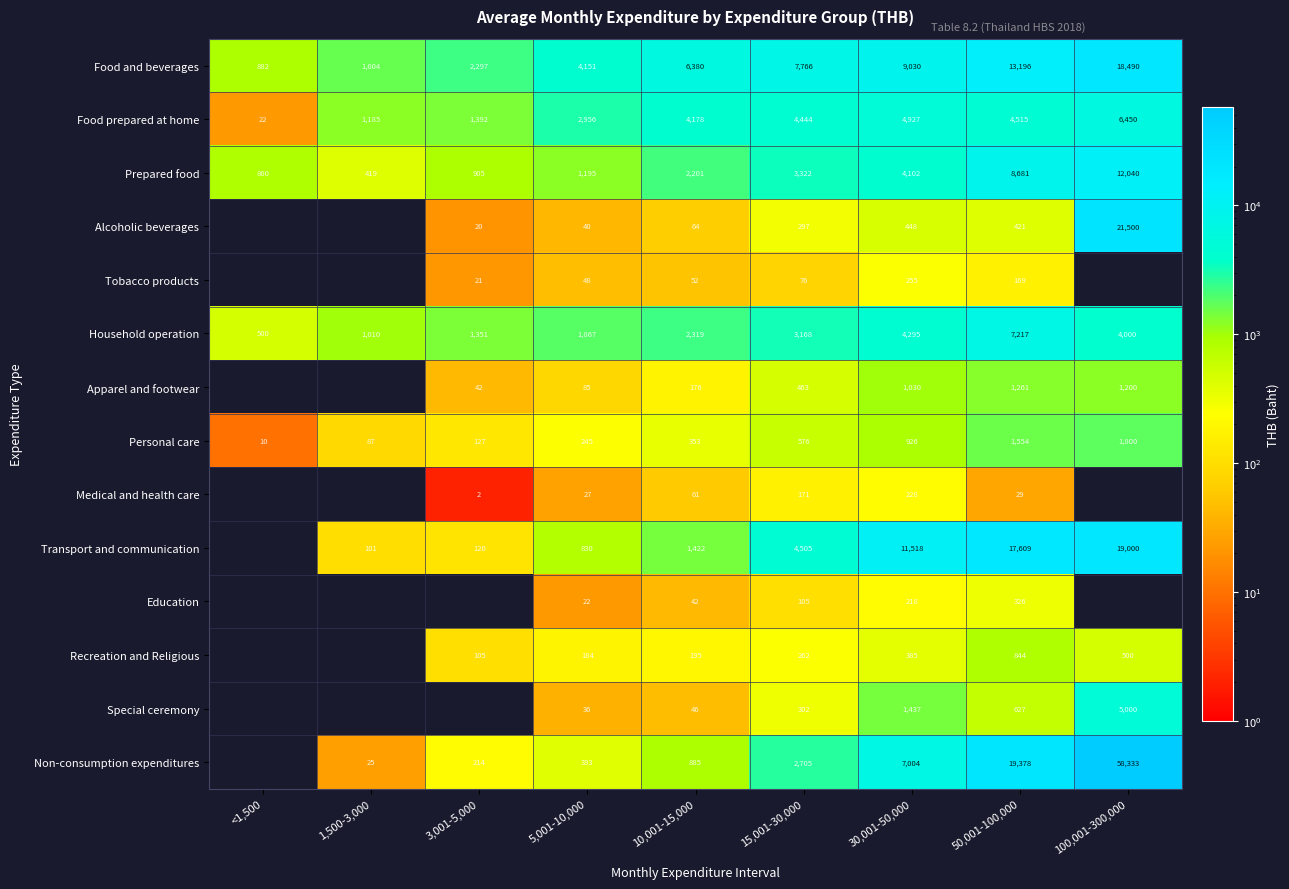

The value of Medical and health care at 3,001-5,000 is 4. True or false?

False